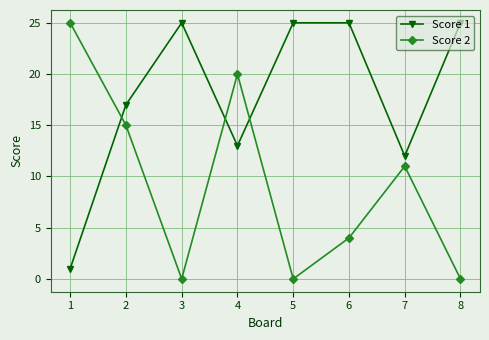

What is the value of the Score 2 point at the 6th from the left?

4